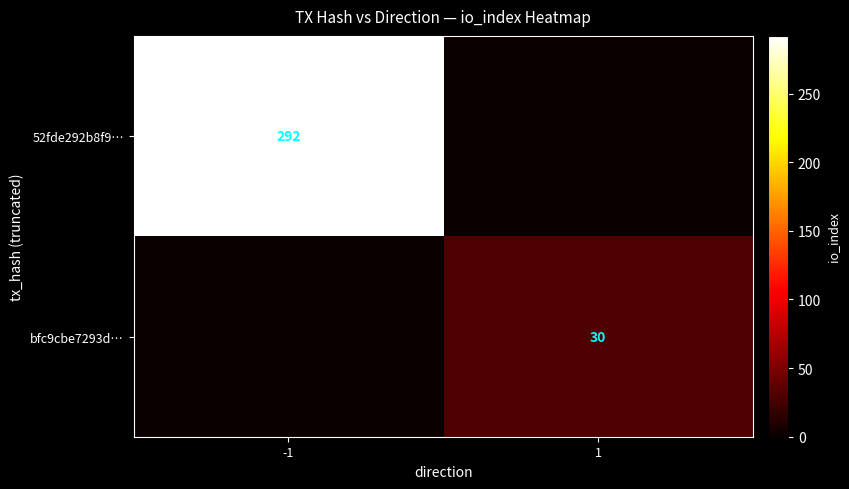

Is the value of 52fde292b8f9… at -1 greater than the value of bfc9cbe7293d… at 1?

Yes